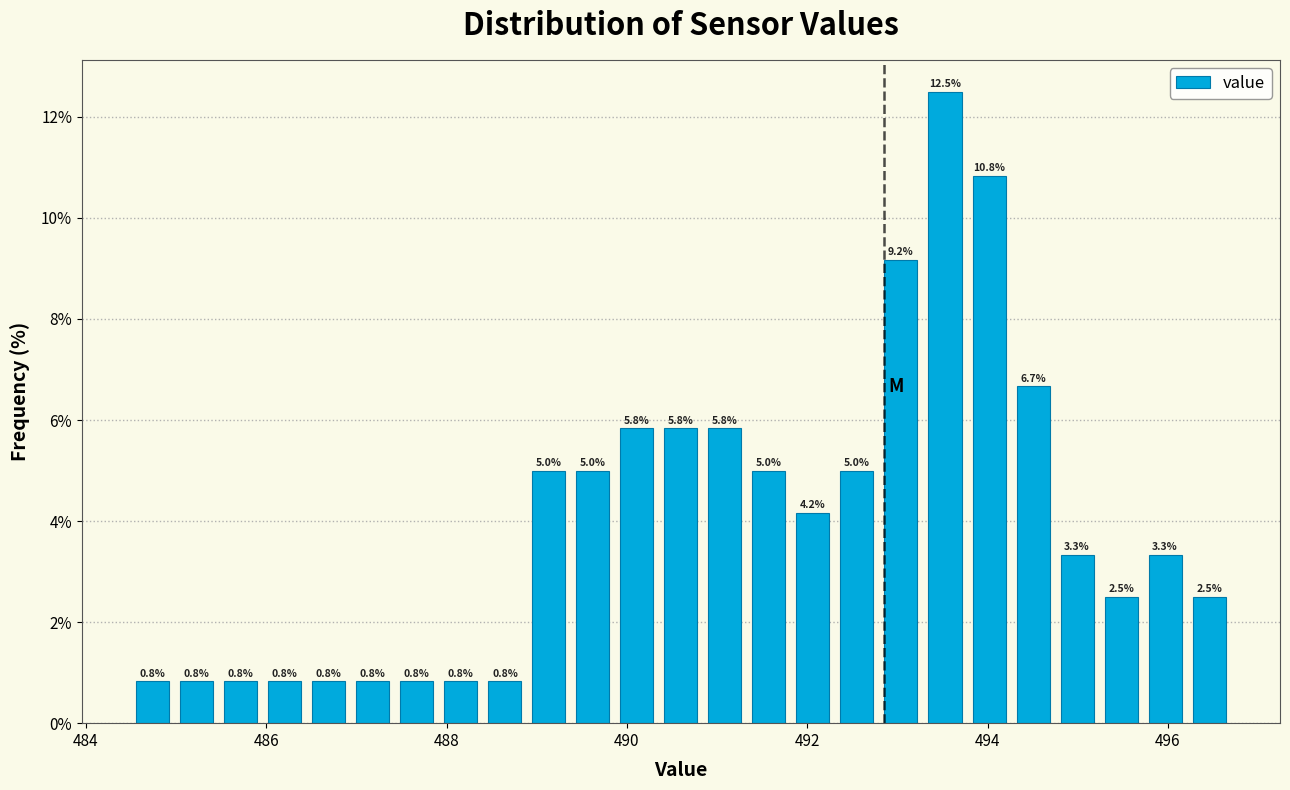

Around what value on the x-axis is the tallest bar? Give the approximate position of its centre, as read against the axis.

493.6